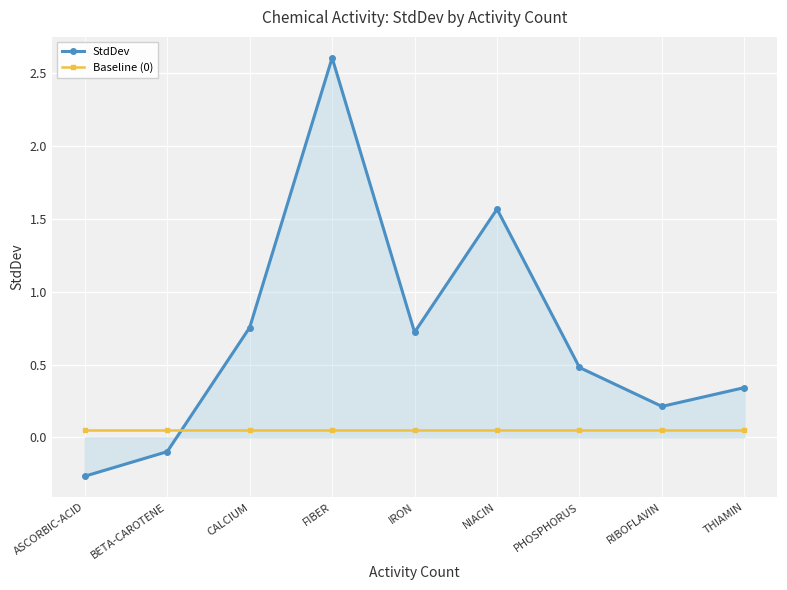

How many series are shown in this chart?

2